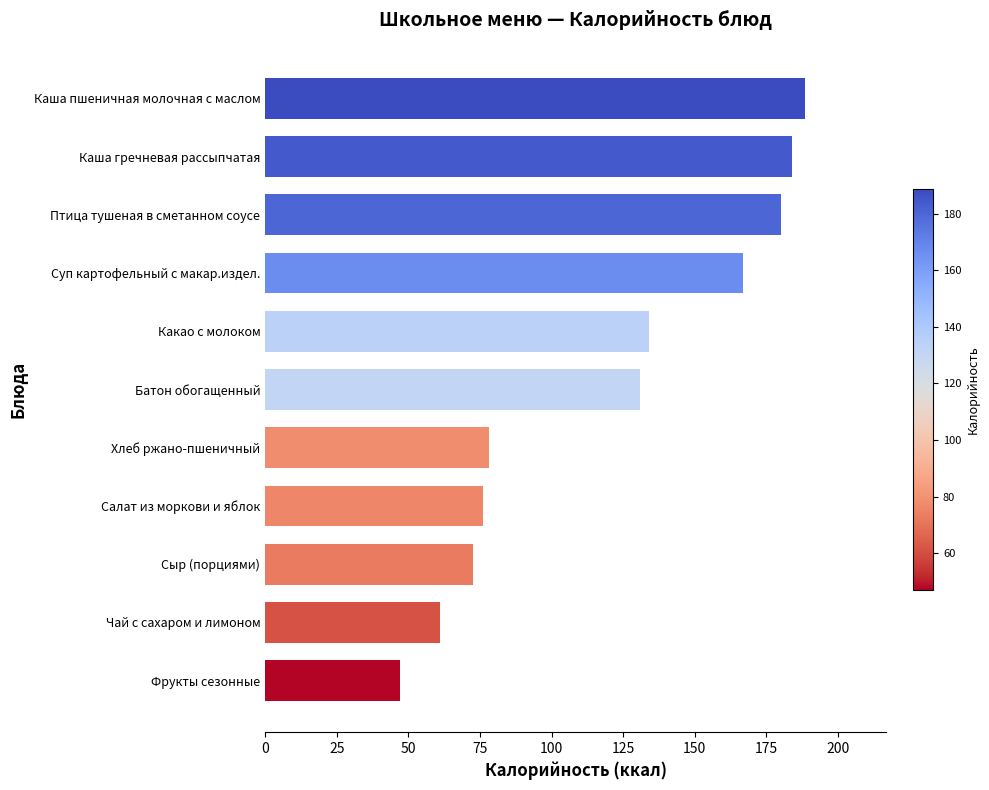

What is the label of the 3rd bar from the bottom?

Сыр (порциями)